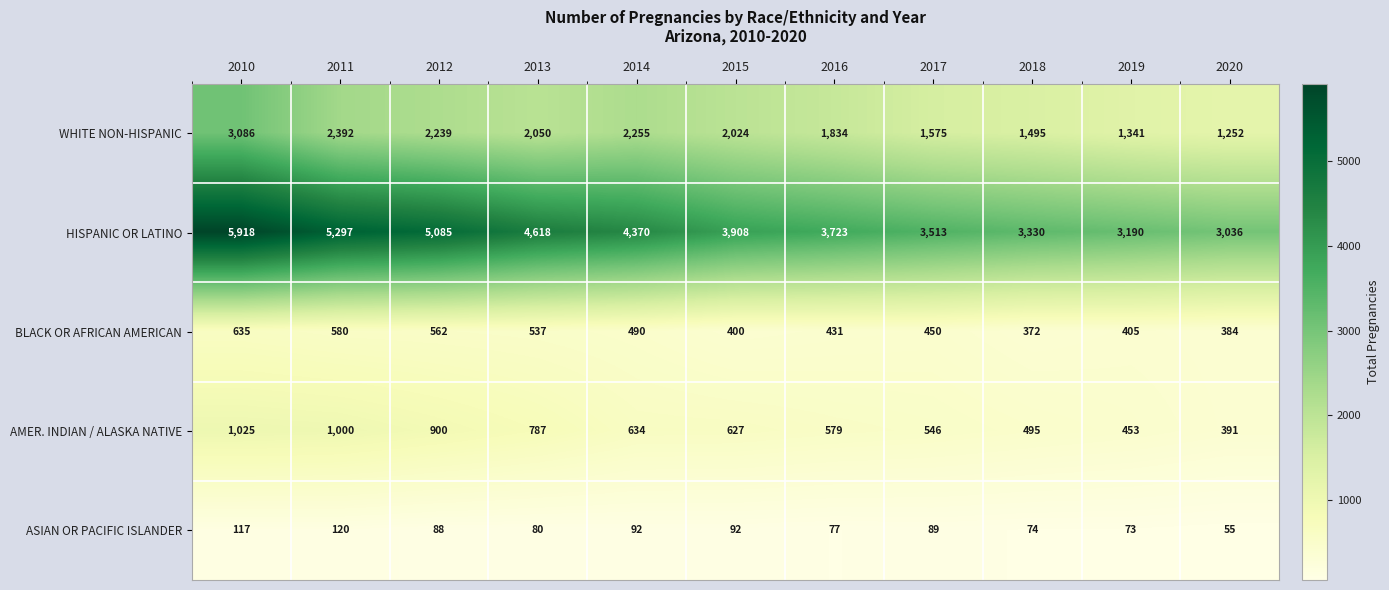

What is the difference between the second highest and second lowest values in the BLACK OR AFRICAN AMERICAN series?

196